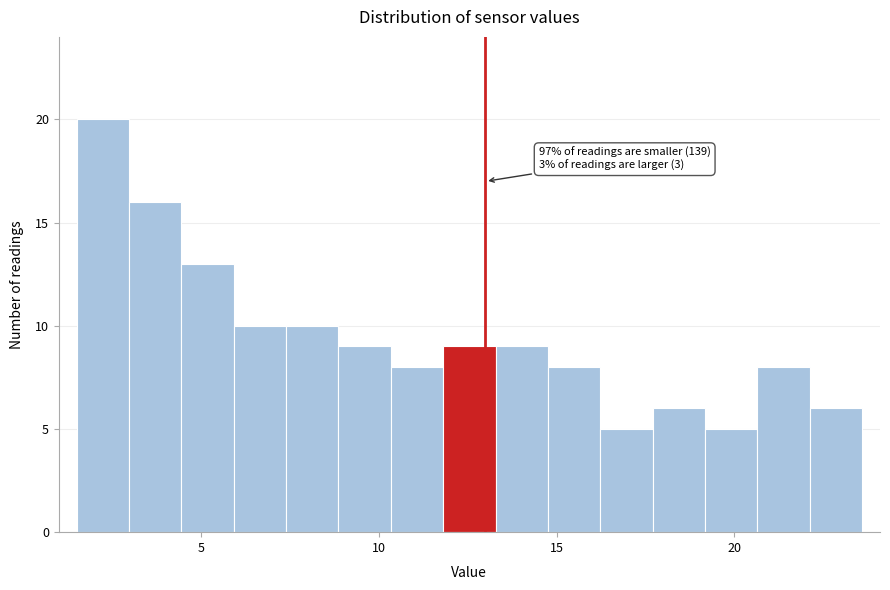

Read against the x-axis, roughly where is the centre of the tallest bar?

2.0